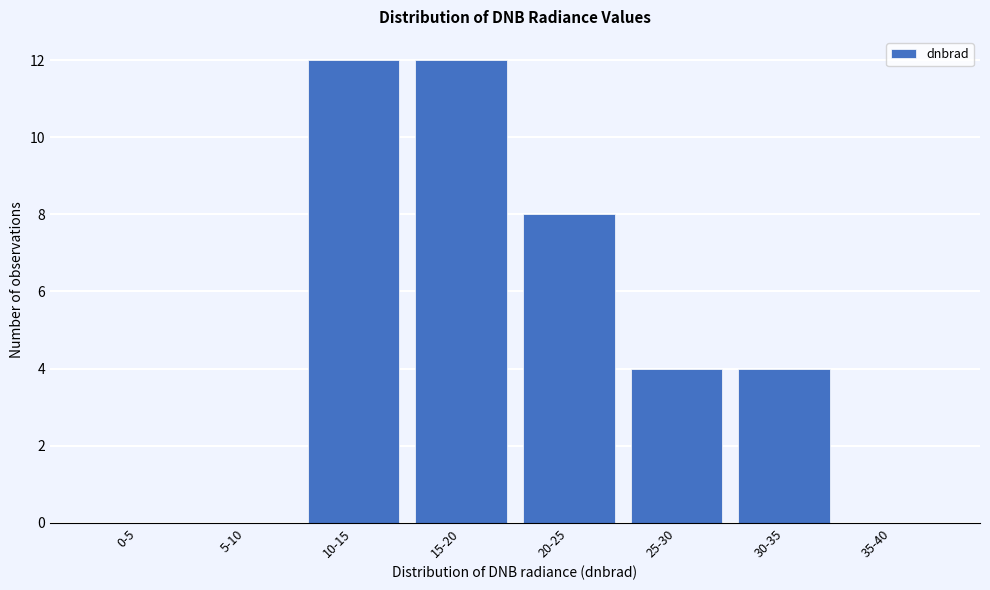

Reading left to right, extract all data points from this chart.

0-5=0	5-10=0	10-15=12	15-20=12	20-25=8	25-30=4	30-35=4	35-40=0